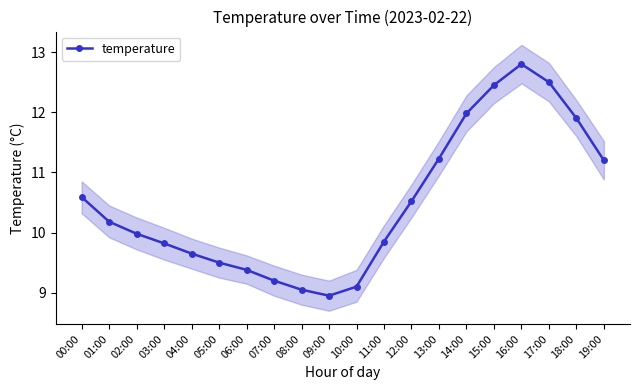

What is the ratio of the value at 13:00 to the value at 08:00?

1.2